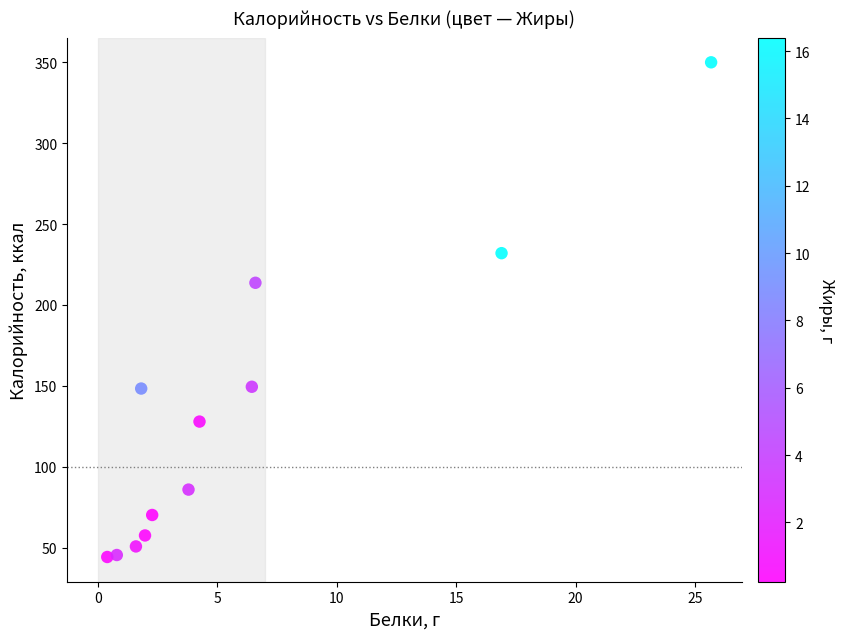

What Y value in the scatter plot is closest to 197?

213.7